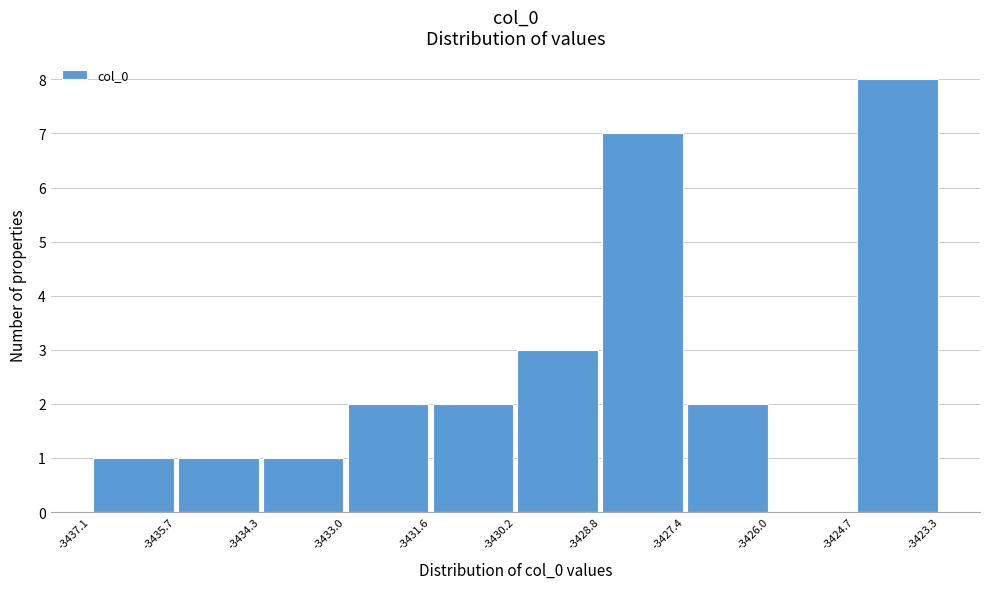

Reading left to right, list every bar in this chart as the range it spans on the x-axis followed by its height. The values are not printed on the chart, so give them approximately, as read against the axis.

-3437.1 to -3435.7: 1
-3435.7 to -3434.3: 1
-3434.3 to -3433.0: 1
-3433.0 to -3431.6: 2
-3431.6 to -3430.2: 2
-3430.2 to -3428.8: 3
-3428.8 to -3427.4: 7
-3427.4 to -3426.0: 2
-3426.0 to -3424.7: 0
-3424.7 to -3423.3: 8